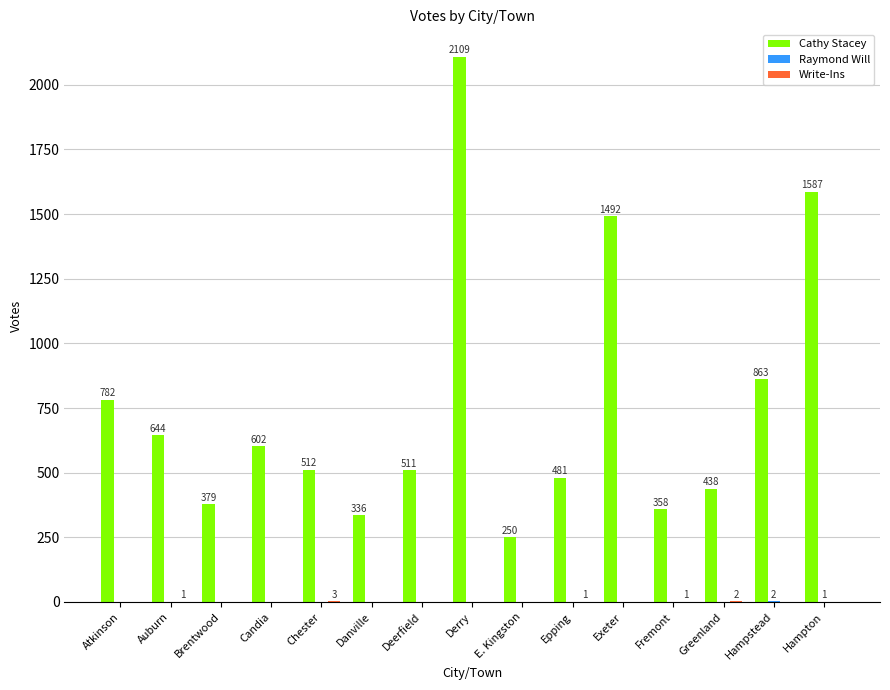

What is the greatest value displayed?

2109